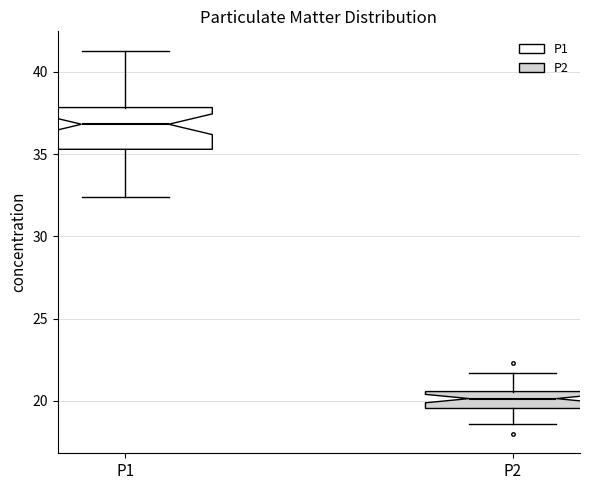

Which box is the tallest, from its lower edge to its upper edge?

P1